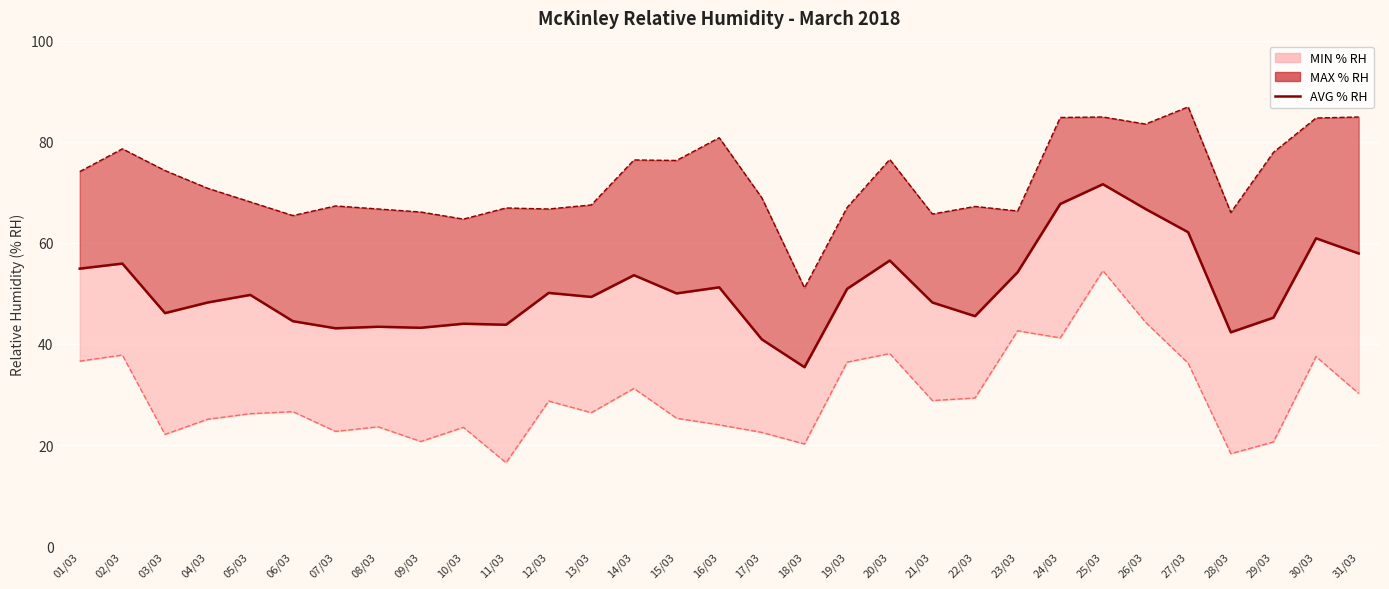

How many data points are less than 49?

14